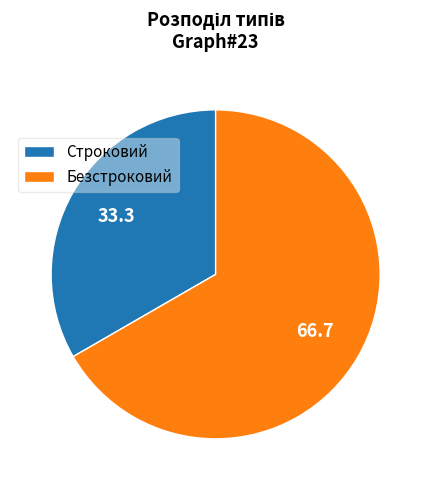

Is Безстроковий the majority of the pie?

Yes